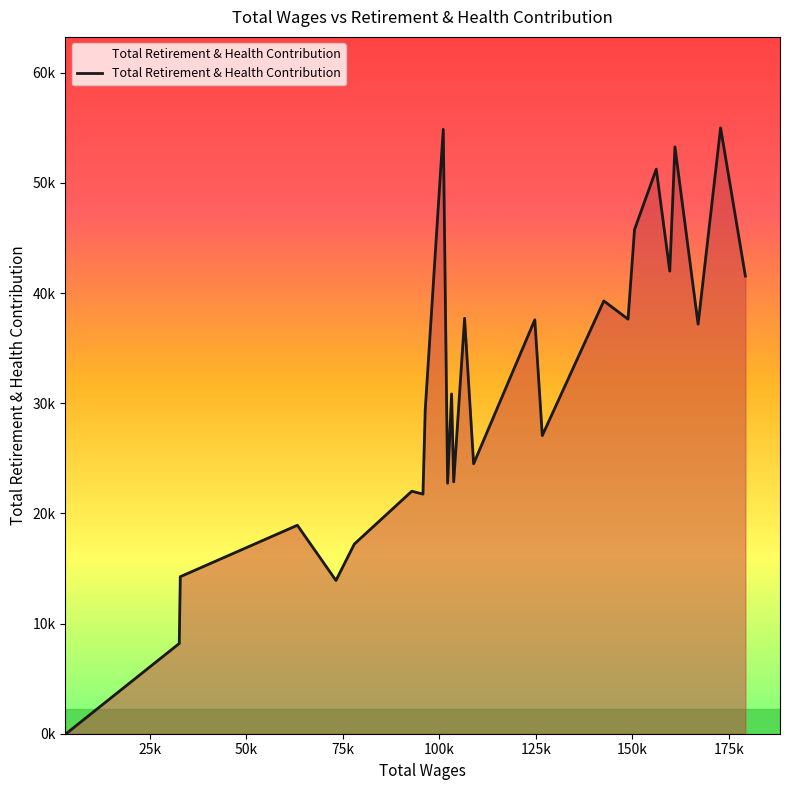

Does the chart have visible grid lines?

No